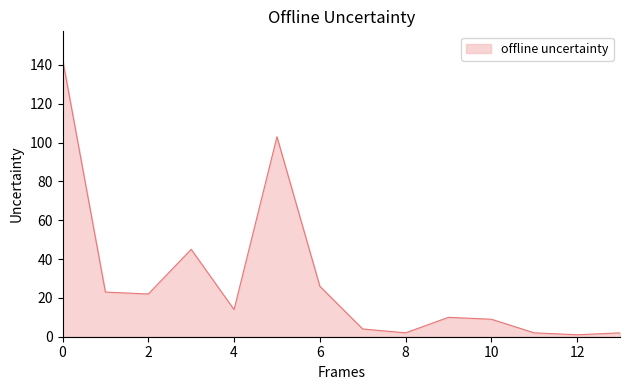

How many lines are shown in the chart?

1